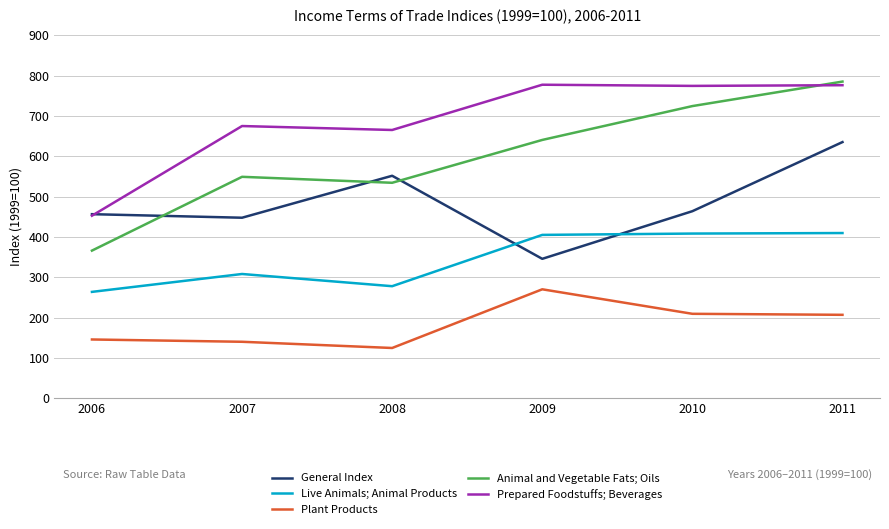

What is the difference between the highest and lowest values at 2006?

310.9